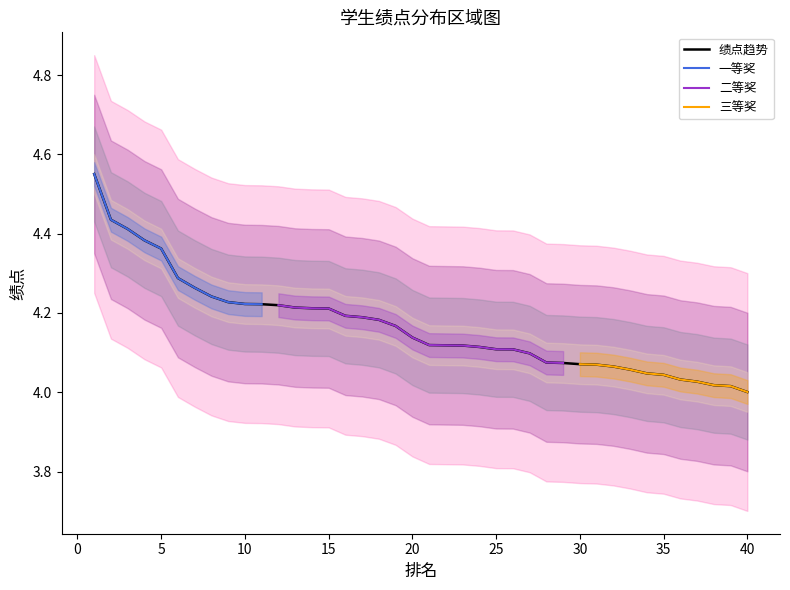

How many lines are shown in the chart?

4